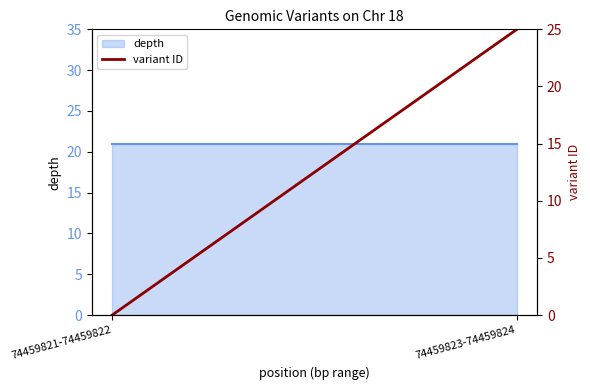

Rank the categories by value from highest to lowest.

74459823-74459824, 74459821-74459822